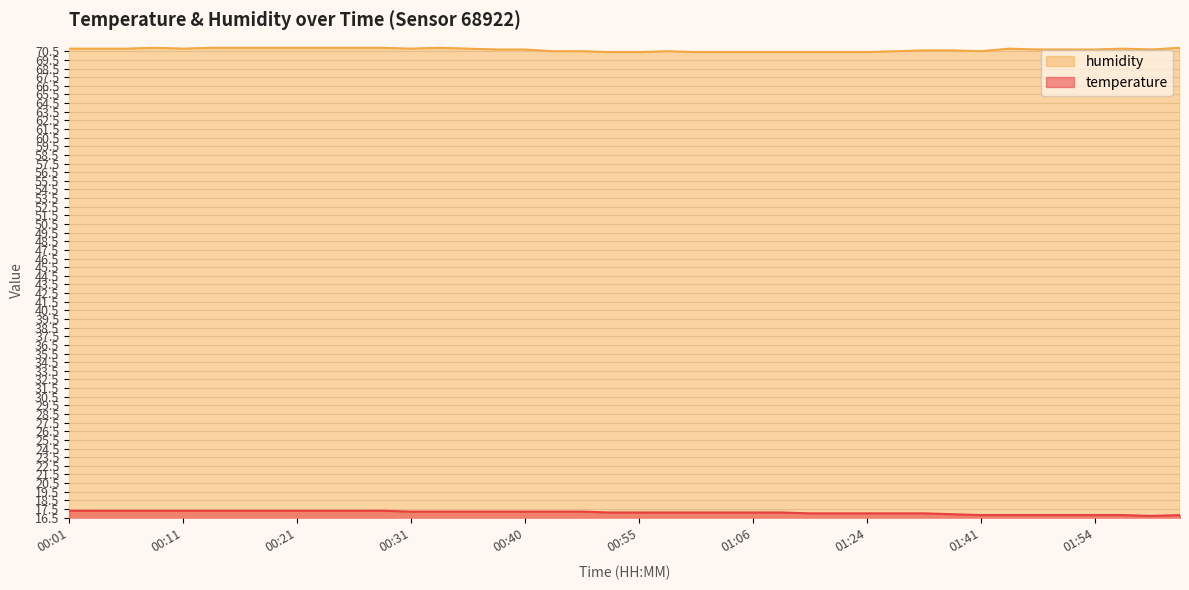

What is the spread (max minus min) of values at 01:56?

54.0